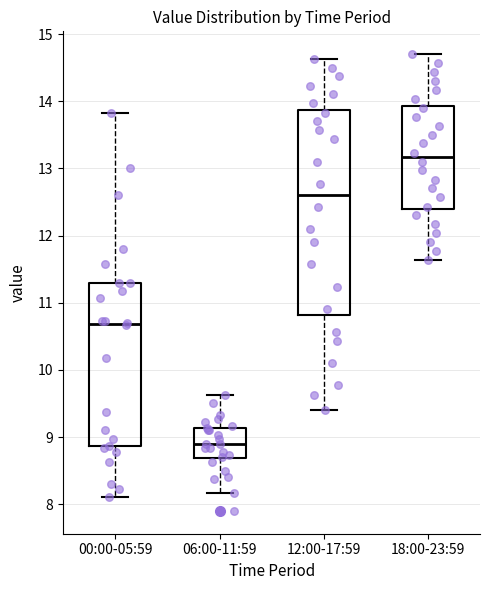

Where is the lower edge of the box for 00:00-05:59 on the y-axis? The values are not printed on the chart, so give them approximately, as read against the axis.

8.9